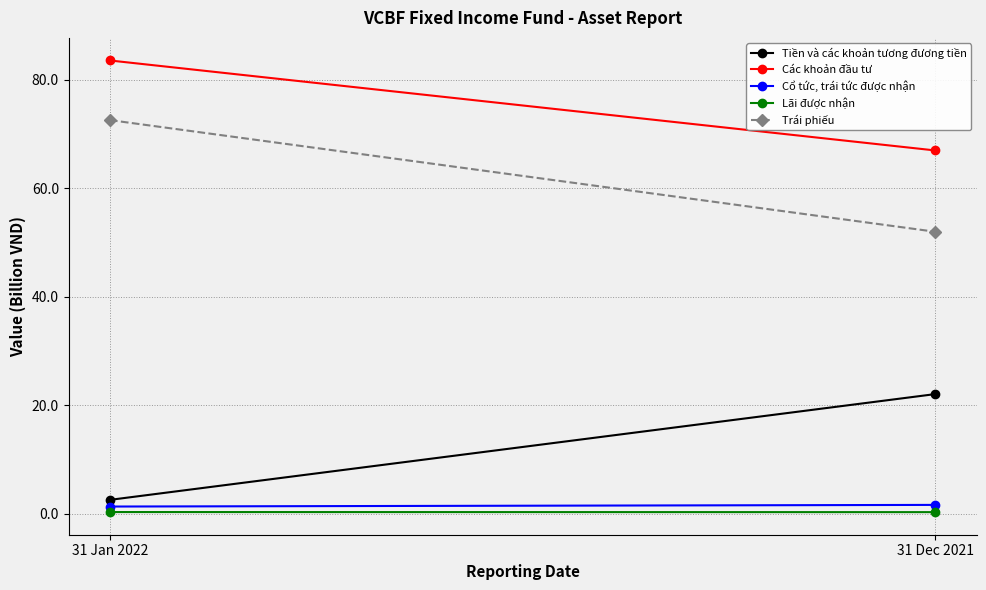

Which series has the largest range (max minus min)?

Trái phiếu